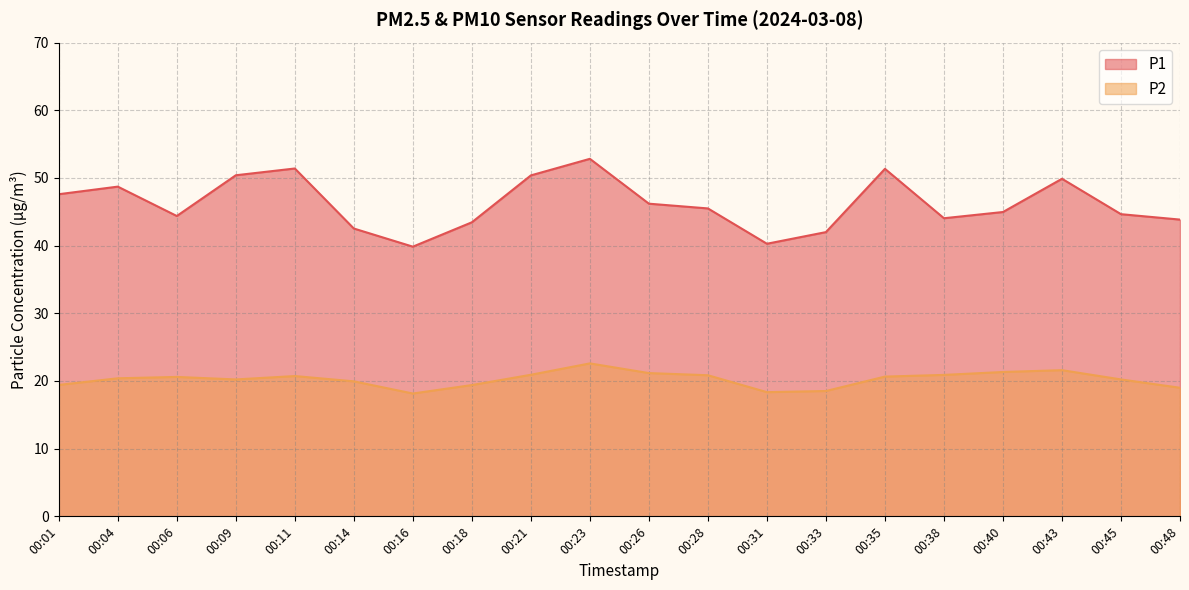

The P1 series shows 44.6 at 00:45. True or false?

True